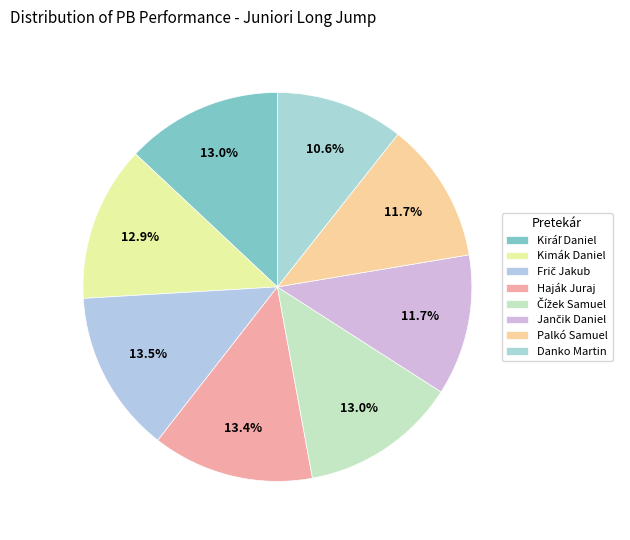

Count the number of slices in the pie.

8